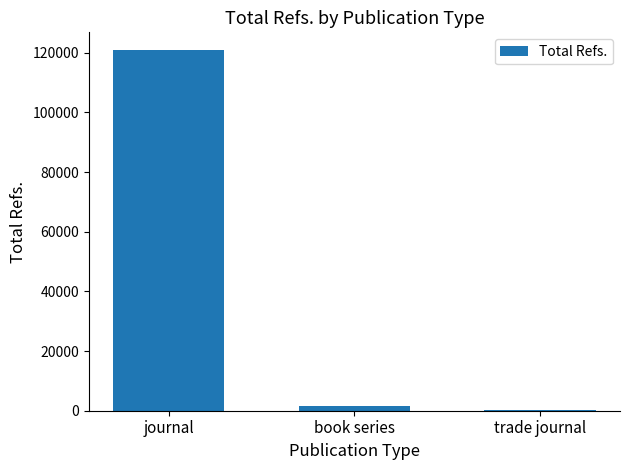

Is it true that the value at trade journal is 132?

True